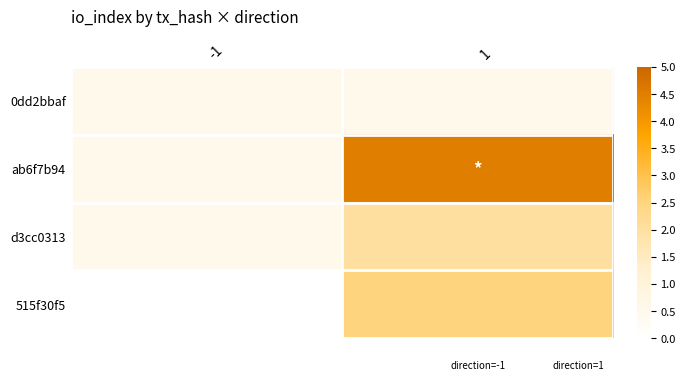

Is the value of 0dd2bbaf at -1 greater than the value of d3cc0313 at -1?

No